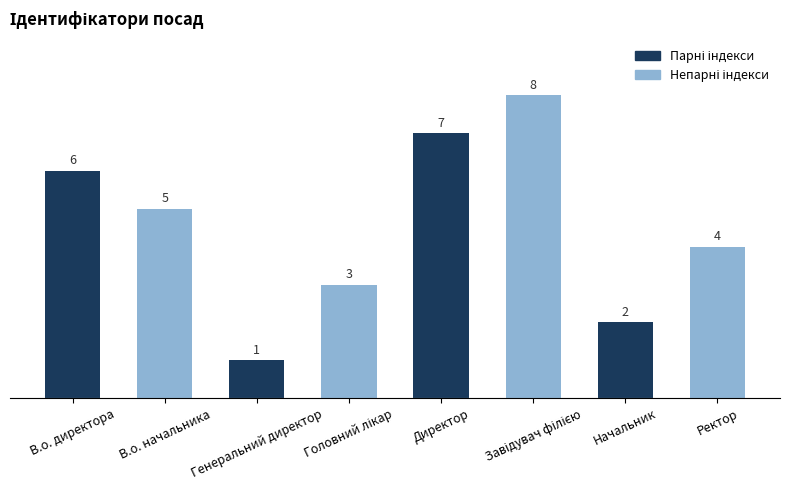

What is the sum of all values?

36